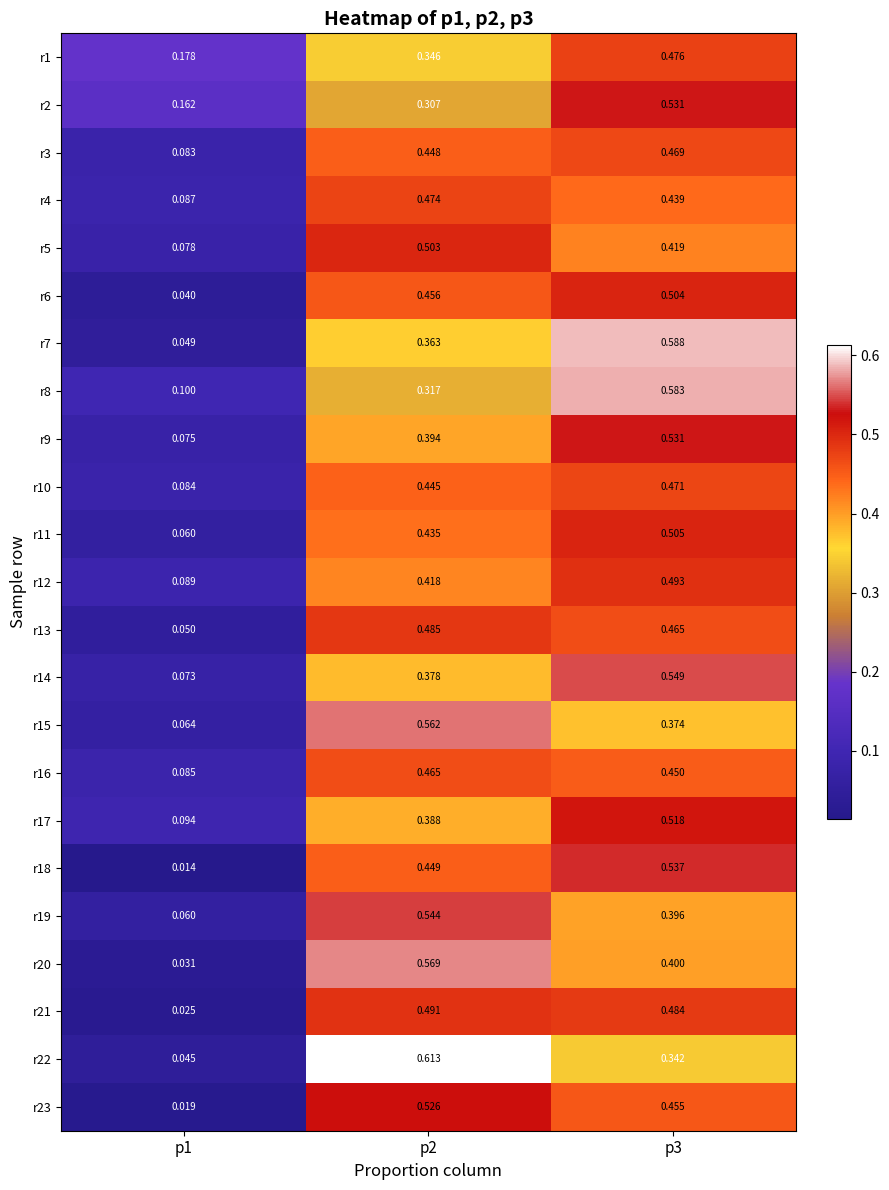

Is the value of r22 at p3 greater than the value of r20 at p2?

No